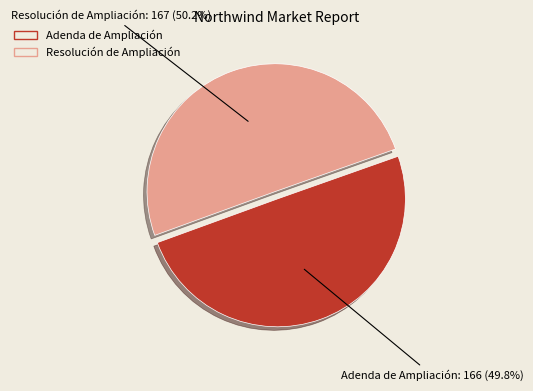

How many segments does this pie chart have?

2